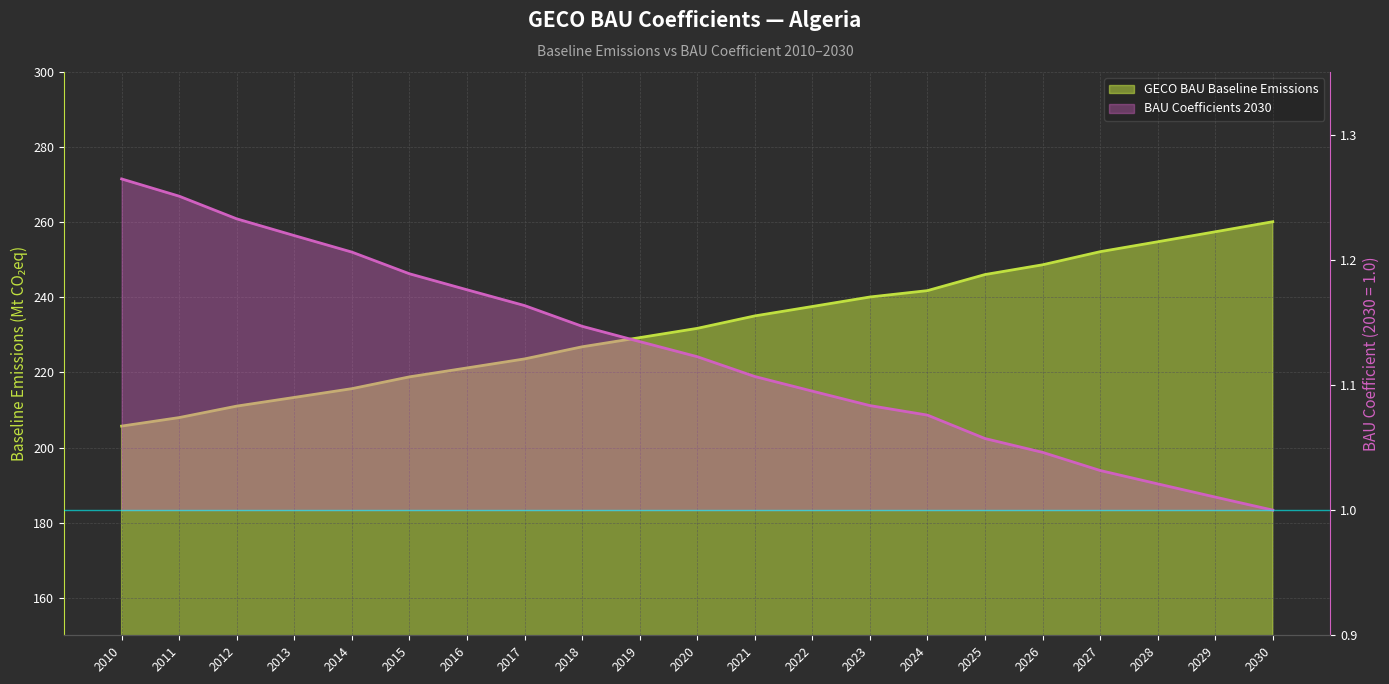

Reading left to right, what are all the values shown in this chart?

GECO BAU Baseline Emissions: 205.7	208.0	211.0	213.3	215.7	218.8	221.2	223.6	226.8	229.3	231.7	235.0	237.6	240.1	241.8	246.1	248.7	252.1	254.8	257.4	260.1
BAU Coefficients 2030: 1.3	1.3	1.2	1.2	1.2	1.2	1.2	1.2	1.1	1.1	1.1	1.1	1.1	1.1	1.1	1.1	1.0	1.0	1.0	1.0	1.0